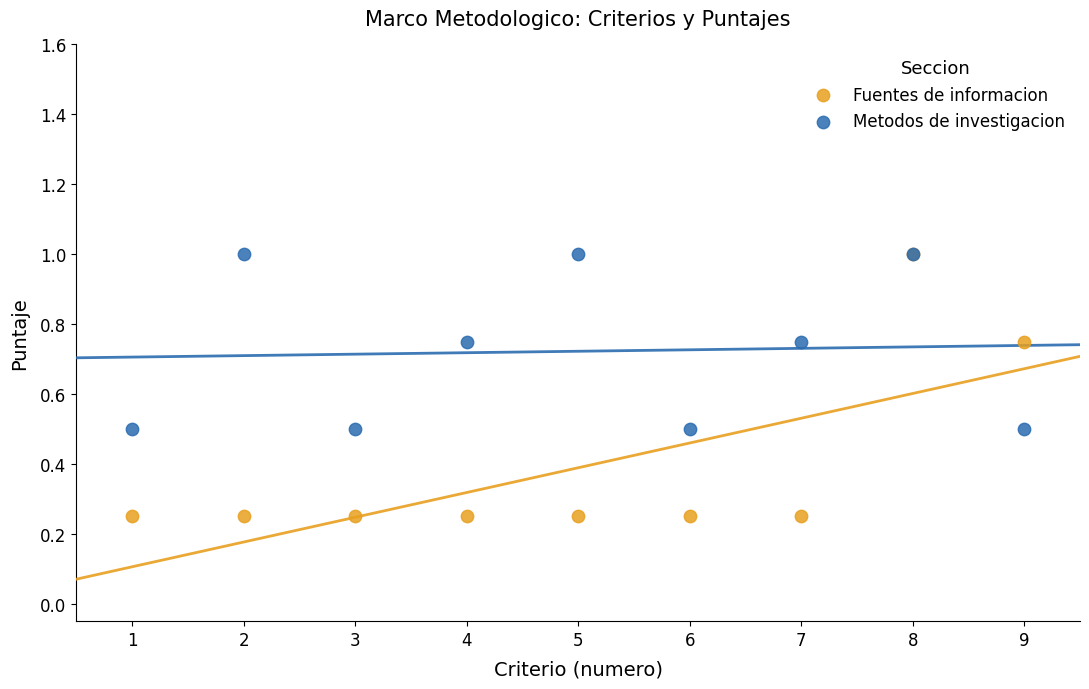

Which series has the largest Y range (max minus min)?

Fuentes de informacion